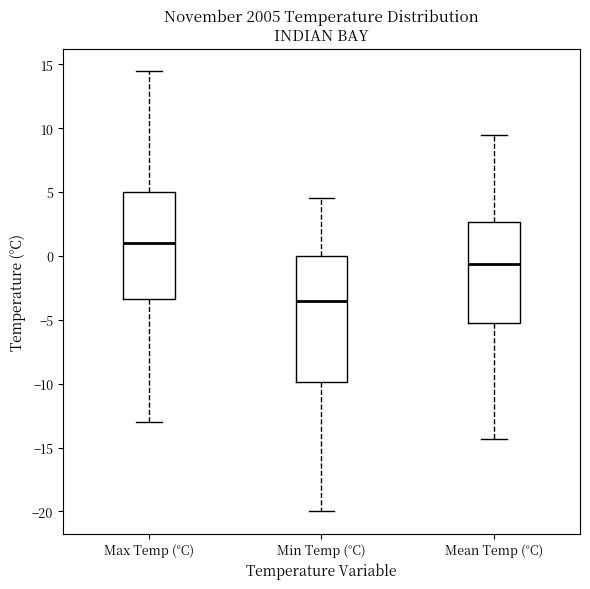

Reading left to right, read every box against the y-axis: the position of its median line, the range the box covers, and the ends of its whiskers. The values are not printed on the chart, so give them approximately, as read against the axis.

Max Temp (°C): median 1.0, box -3.5 to 5.0, whiskers -13.0 to 14.5
Min Temp (°C): median -3.5, box -10.0 to 0.0, whiskers -20.0 to 4.5
Mean Temp (°C): median -0.5, box -5.0 to 2.5, whiskers -14.5 to 9.5